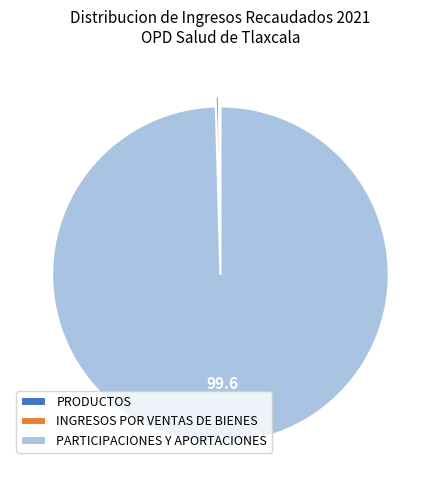

Is the sum of PARTICIPACIONES Y APORTACIONES and INGRESOS POR VENTAS DE BIENES greater than half?

Yes